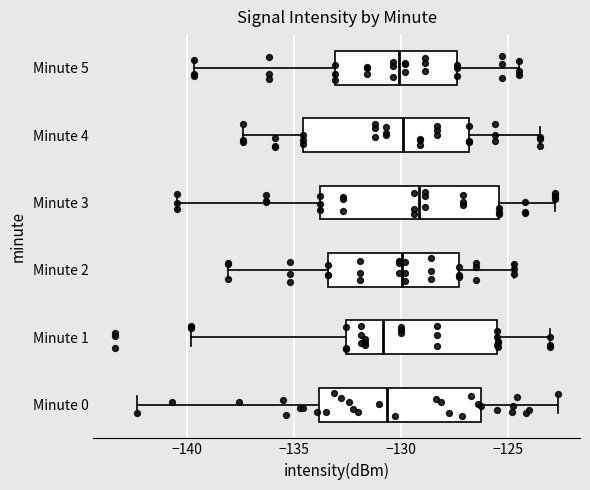

Reading bottom to top, transcribe this box plot: for each box, give where its median line is, the range the box spans, and where its two whiskers end, as read against the x-axis. The values are not printed on the chart, so give them approximately, as read against the axis.

Minute 0: median -130.5, box -134.0 to -126.5, whiskers -142.5 to -122.5
Minute 1: median -131.0, box -132.5 to -125.5, whiskers -140.0 to -123.0
Minute 2: median -130.0, box -133.5 to -127.5, whiskers -138.0 to -124.5
Minute 3: median -129.0, box -134.0 to -125.5, whiskers -140.5 to -123.0
Minute 4: median -130.0, box -134.5 to -127.0, whiskers -137.5 to -123.5
Minute 5: median -130.0, box -133.0 to -127.5, whiskers -139.5 to -124.5